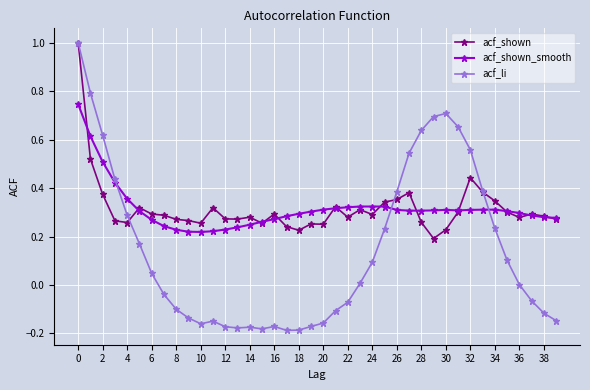

True or false: acf_li has more than 0 points higher than both neighbors.

True